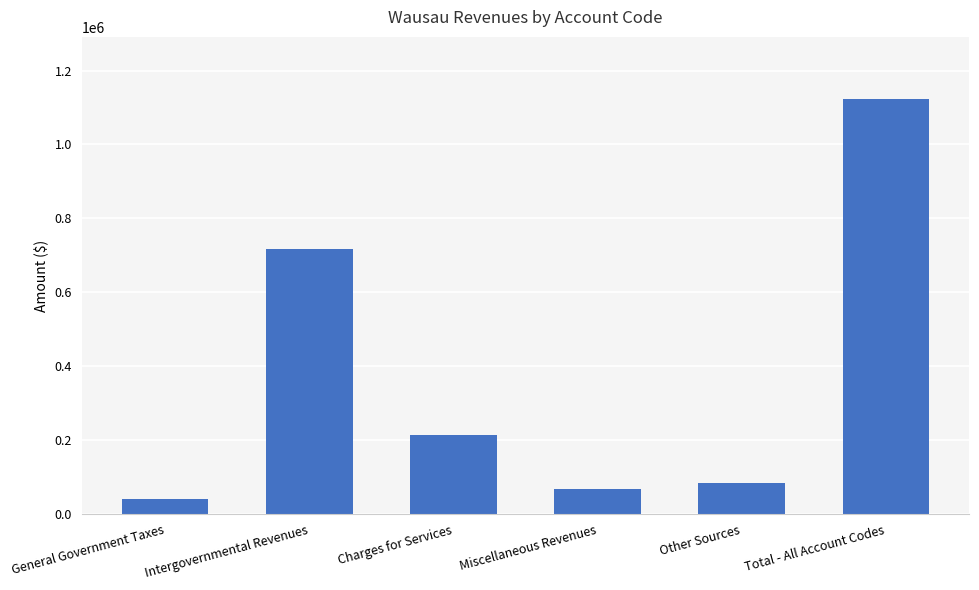

What is the label of the 1st bar from the right?

Total - All Account Codes